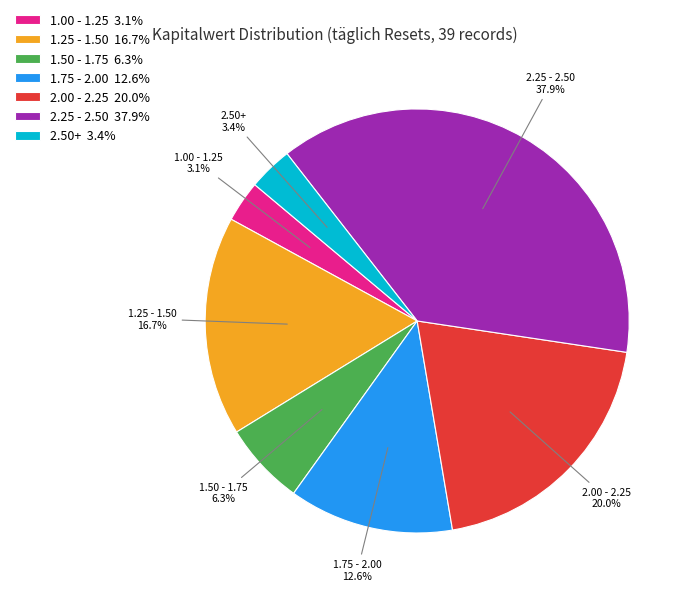

Is there a majority slice in this chart?

No